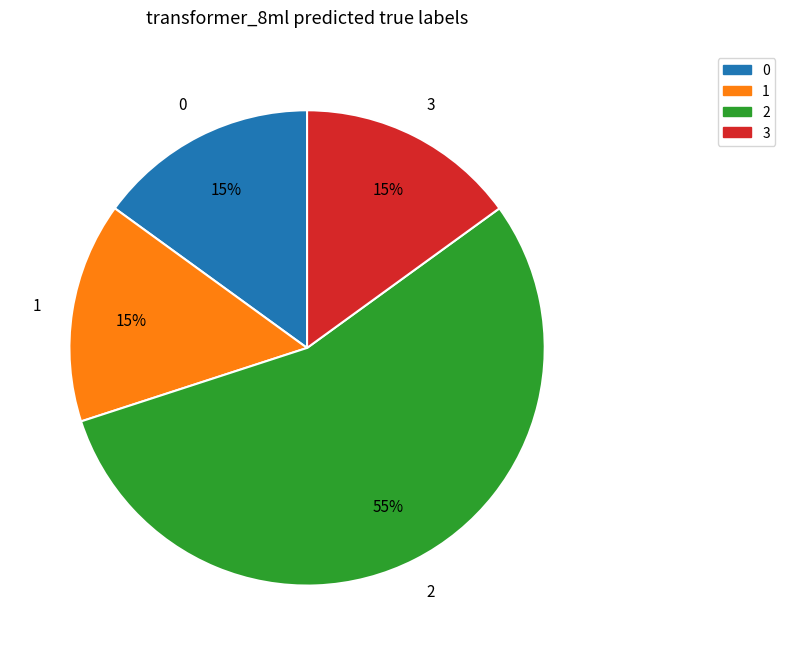

The 2 slice represents 68% of the pie. True or false?

False